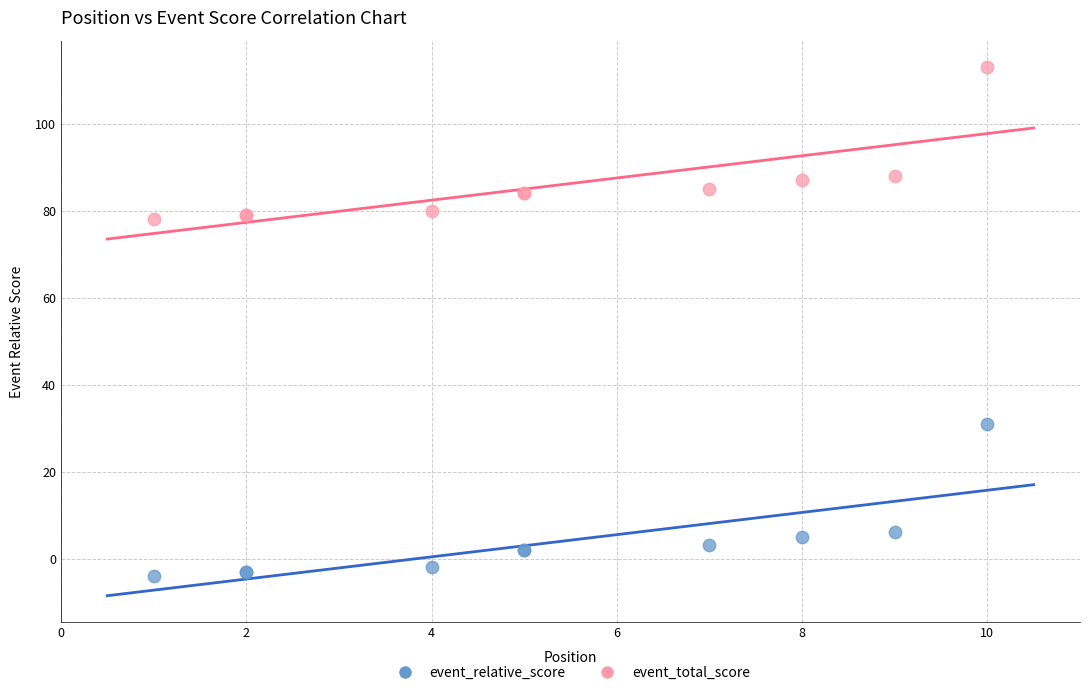

Which series contains the highest Y value?

event_total_score